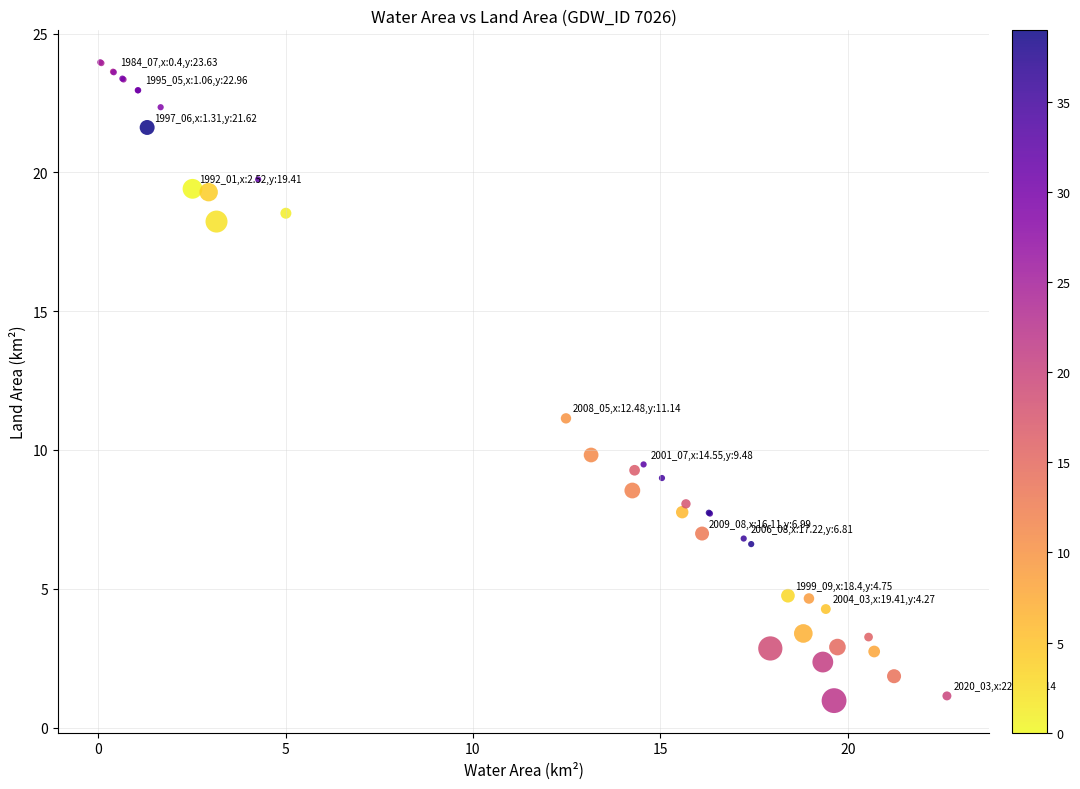

What Y value in the scatter plot is closest to 12?

11.1